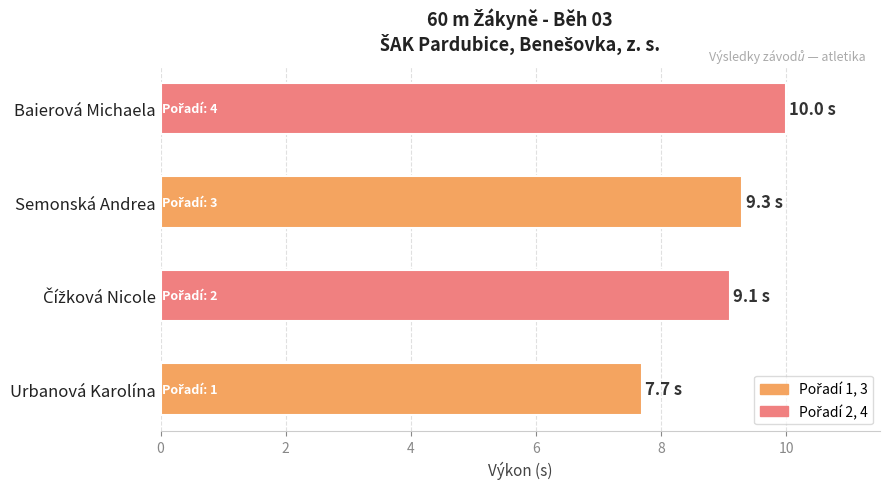

True or false: the data shows 9.3 at Semonská Andrea.

True